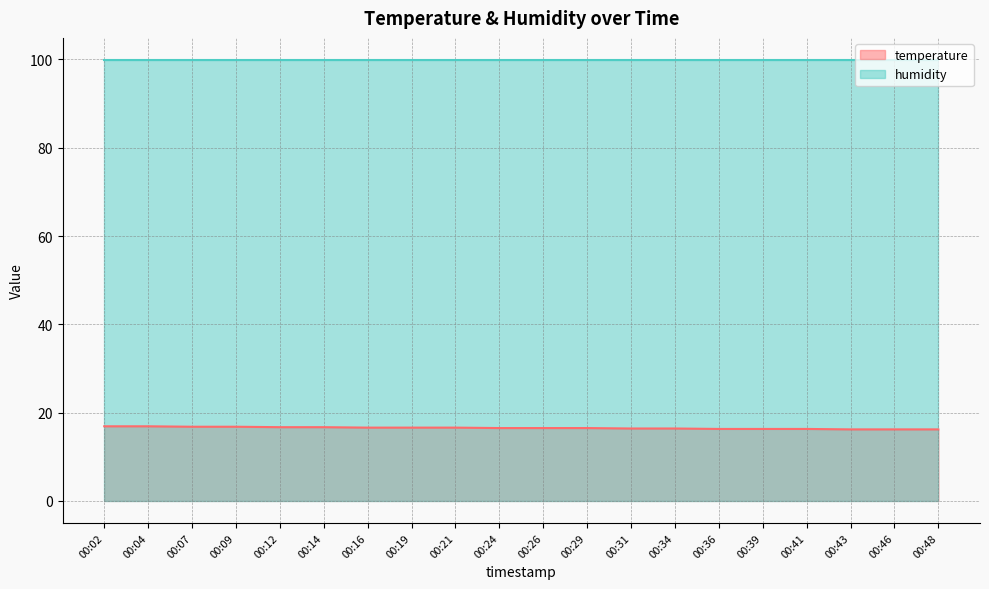

True or false: the data shows 16.2 at 00:46.

True